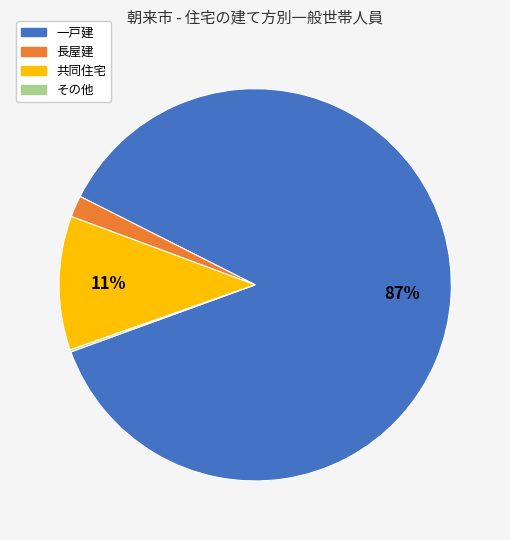

The 共同住宅 slice represents 11% of the pie. True or false?

True